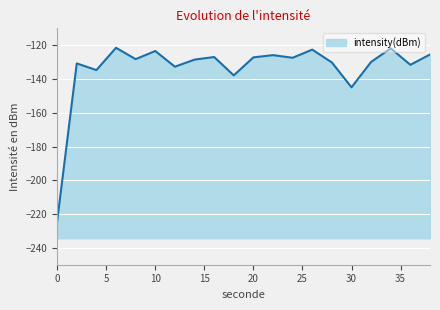

What is the difference between the maximum and minimum values?

102.8